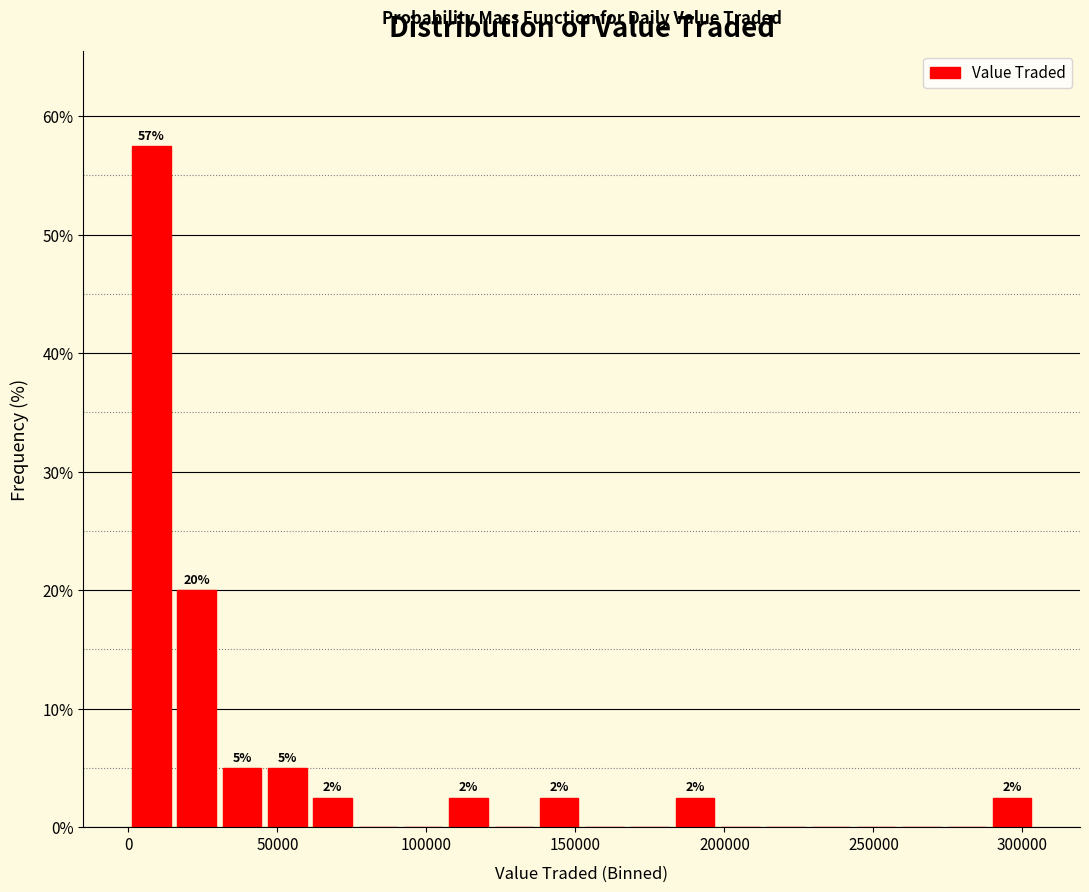

Read against the x-axis, roughly where is the centre of the tallest bar?

10000